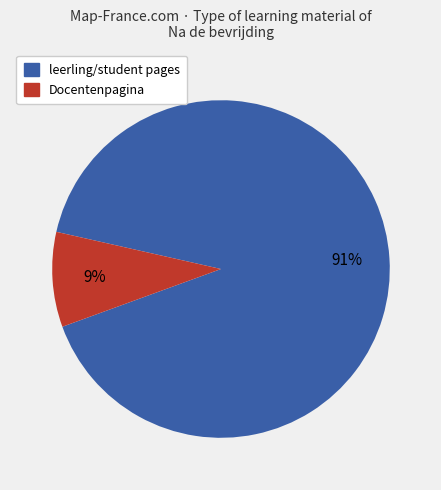

Is there a majority slice in this chart?

Yes